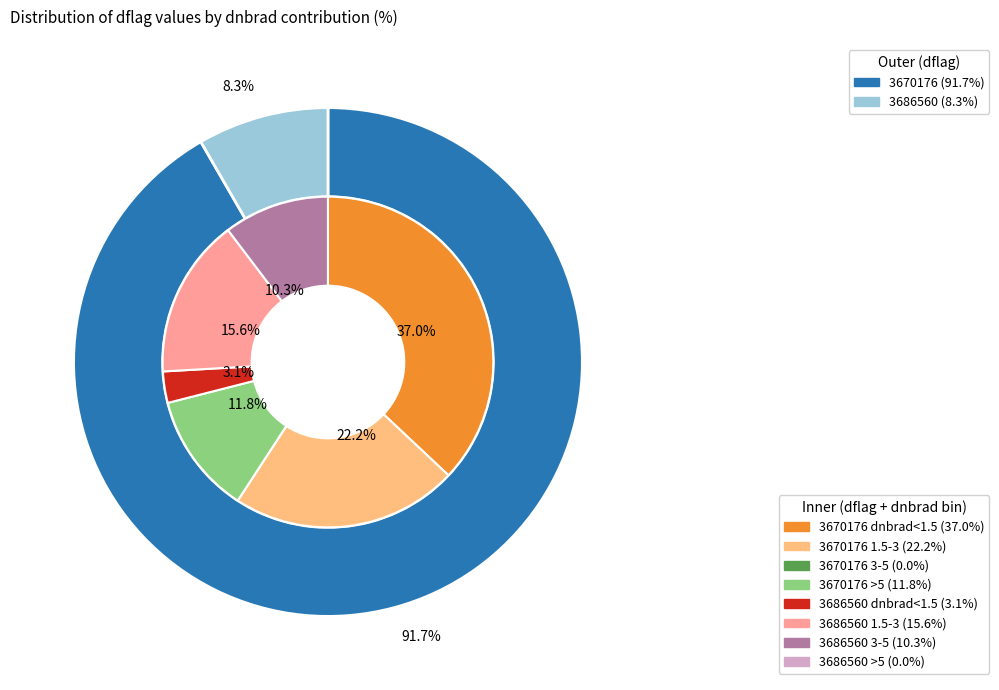

Is there a majority slice in this chart?

Yes